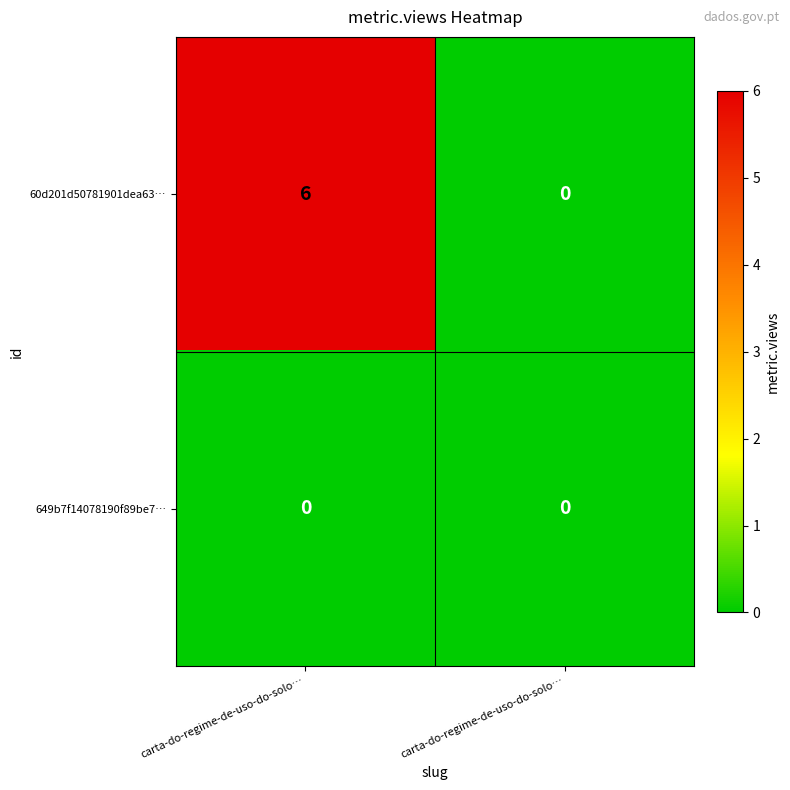

List the series in order of their peak value, lowest first.

649b7f14078190f89be7…, 60d201d50781901dea63…